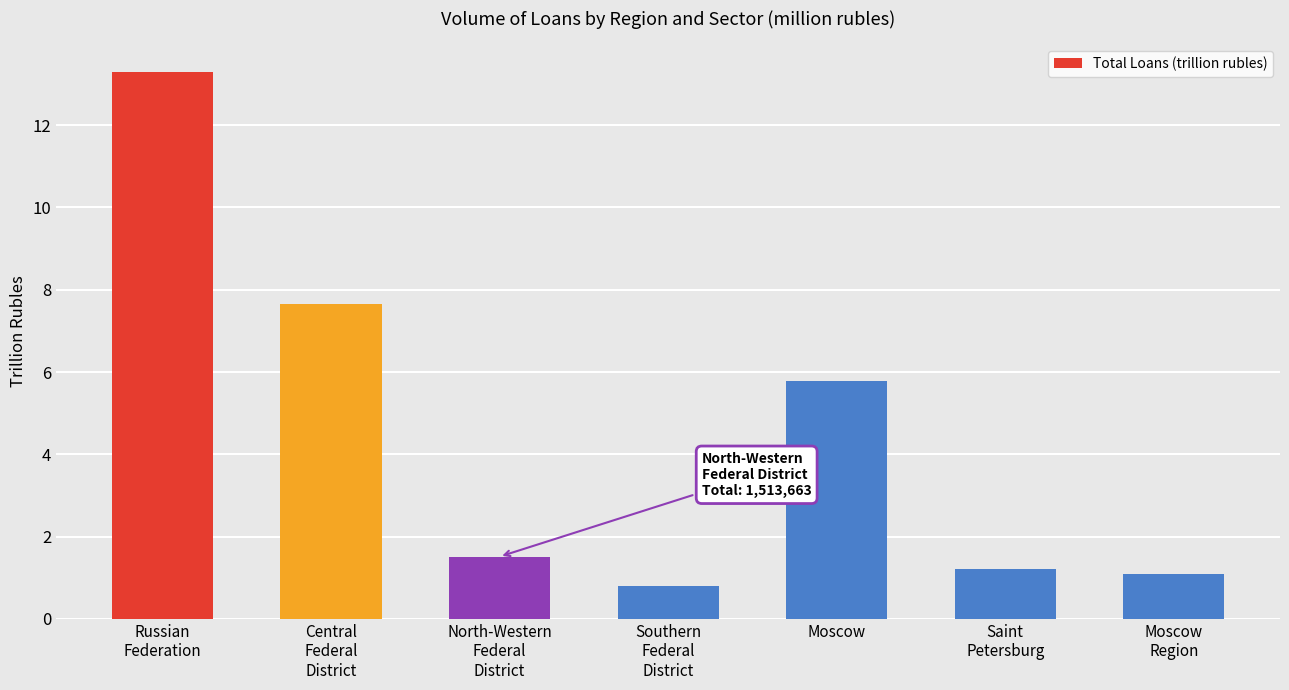

True or false: the data shows 7.7 at Central
Federal
District.

True